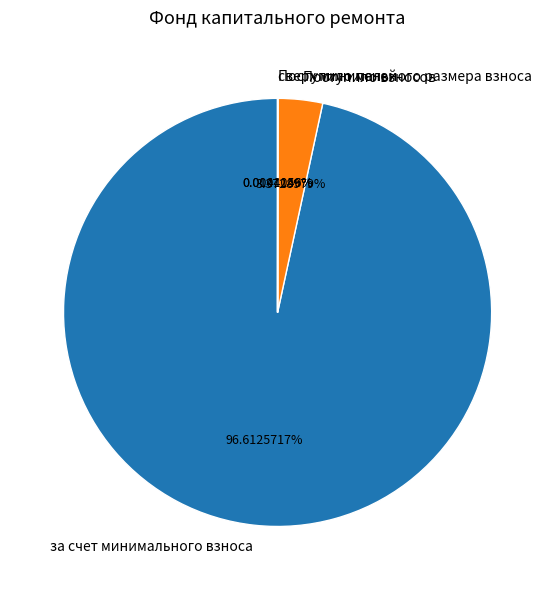

Does any single category account for the majority?

Yes